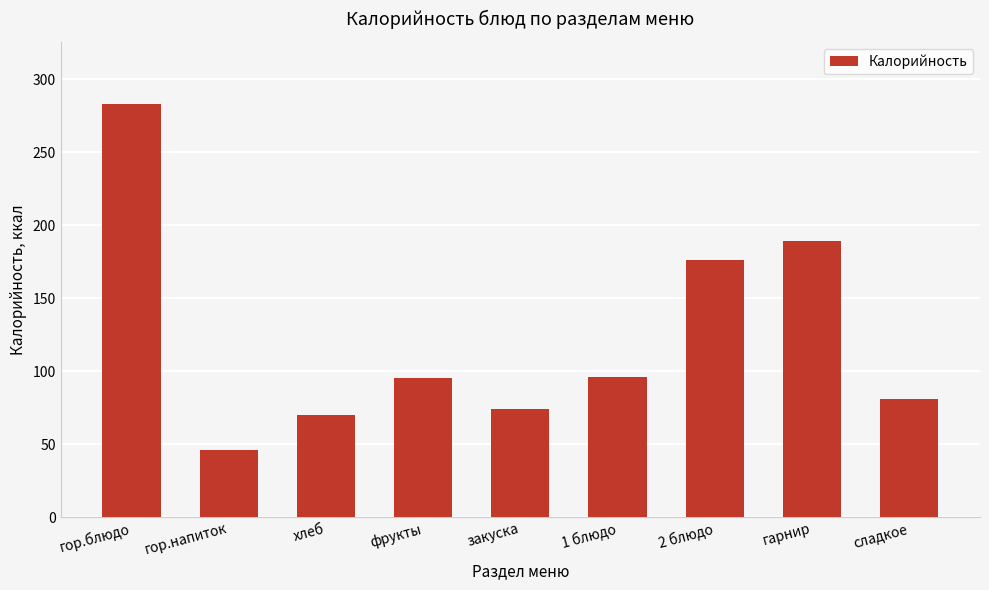

The chart shows a value of 60.1 at фрукты. True or false?

False